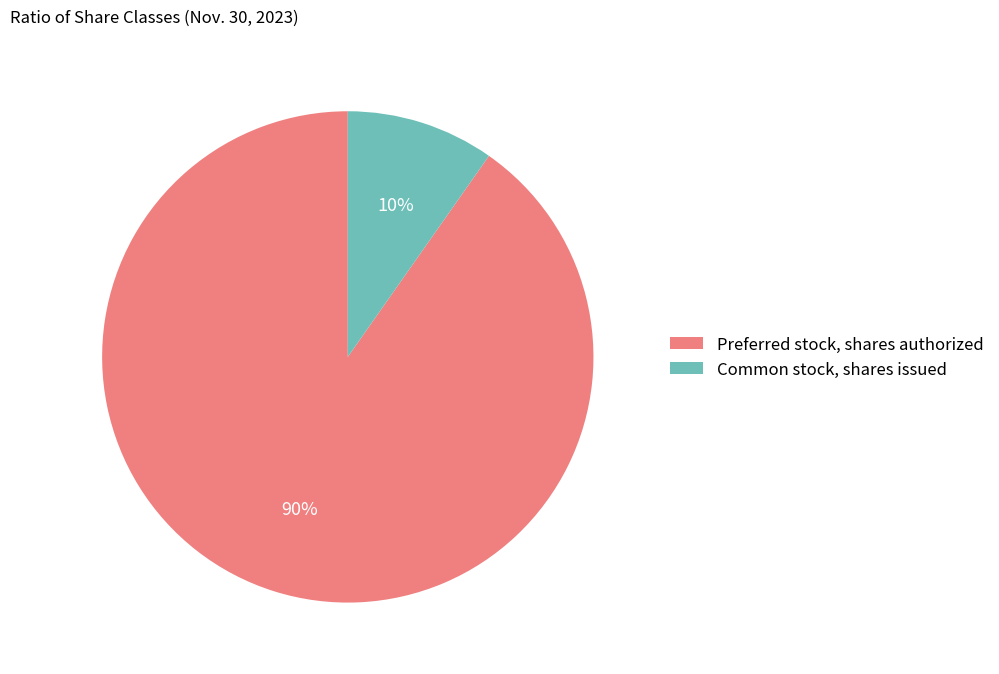

Do Common stock, shares issued and Preferred stock, shares authorized together represent more than half of the pie?

Yes